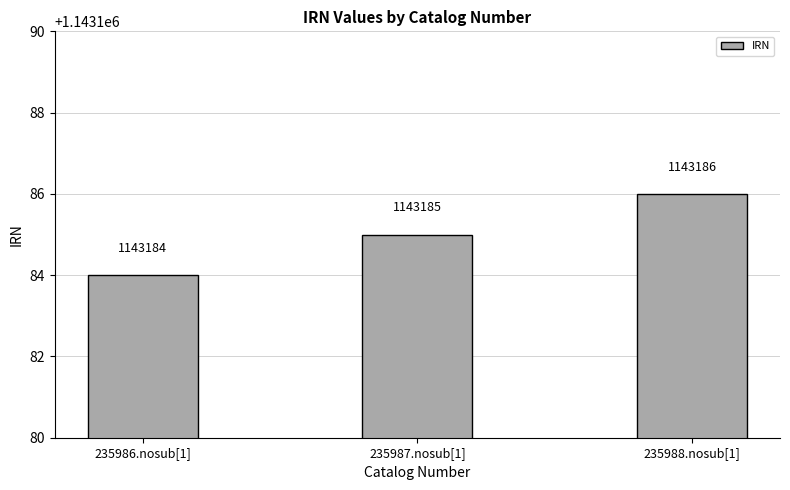

Rank the categories by value from highest to lowest.

235988.nosub[1], 235987.nosub[1], 235986.nosub[1]